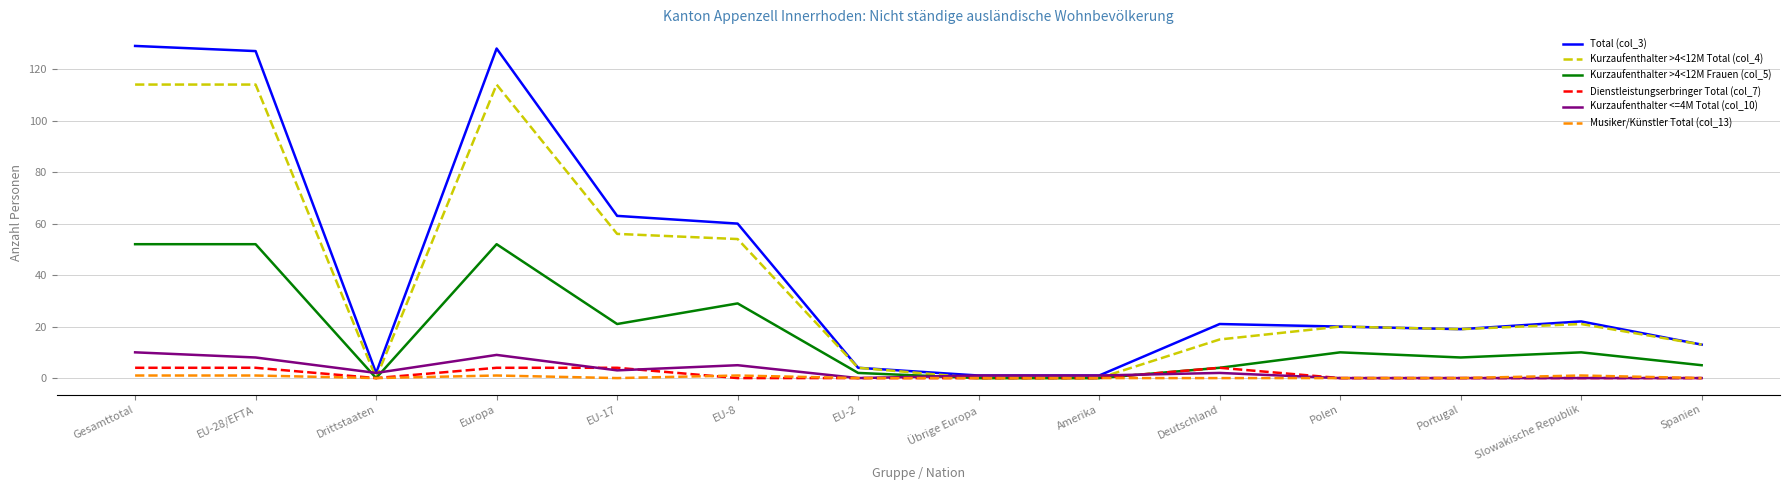

The Musiker/Künstler Total (col_13) series shows 0 at Deutschland. True or false?

True